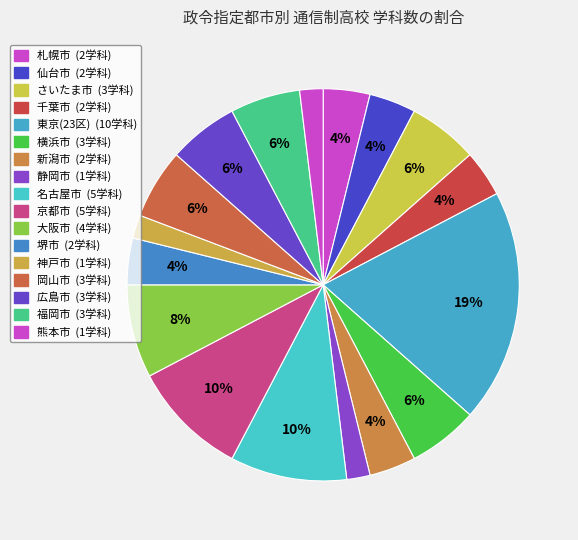

How many slices are in this pie chart?

17